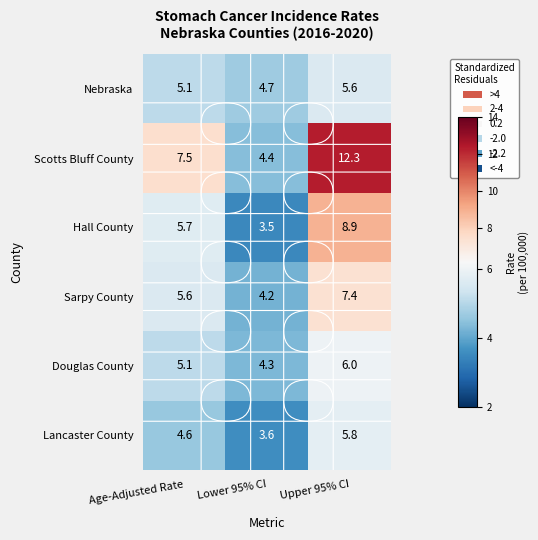

What is the difference between the highest and lowest values at Lower 95% CI?

1.2